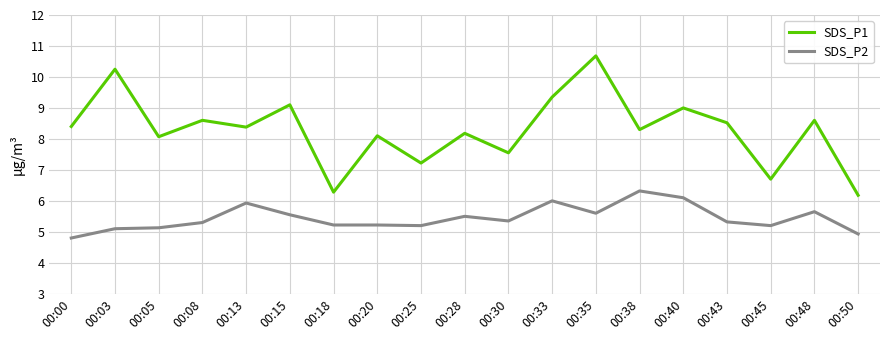

At 00:25, list the series in order from largest to smallest.

SDS_P1, SDS_P2